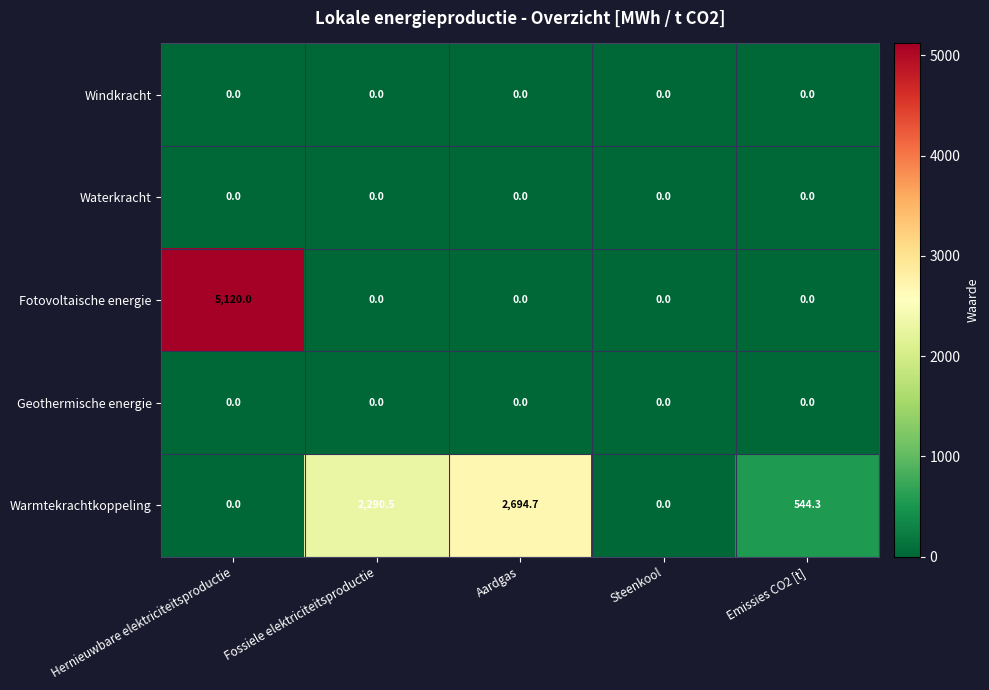

At which category is the sum across all series the highest?

Hernieuwbare elektriciteitsproductie